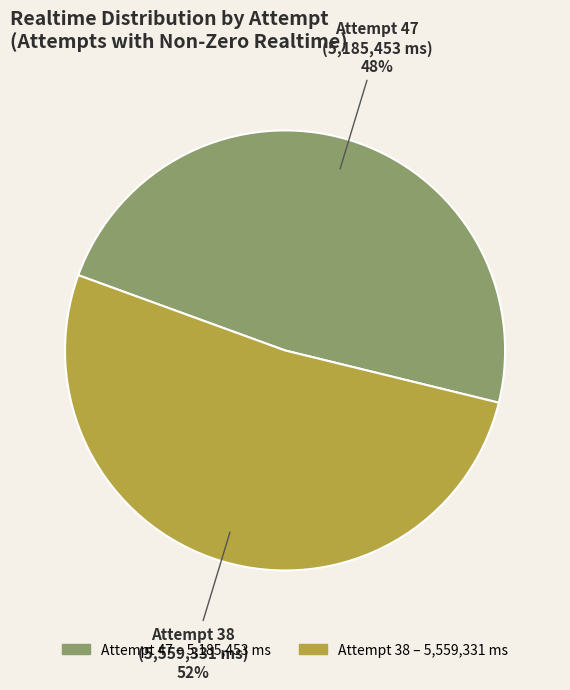

To the nearest percent, what portion does Attempt 38 (5,559,331 ms) represent?

52%